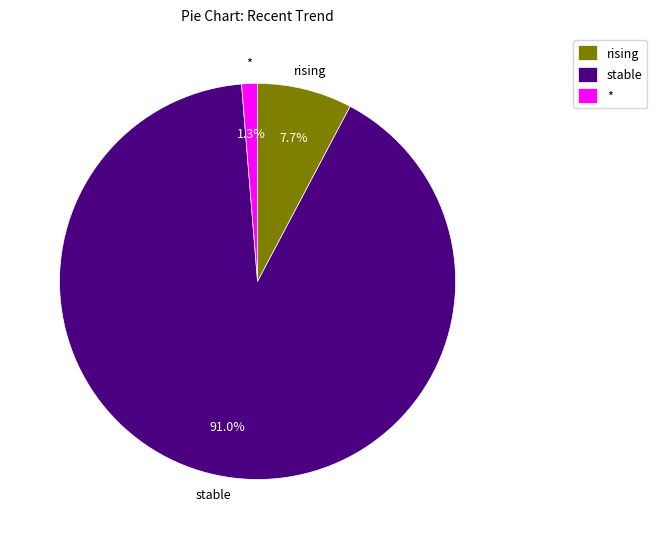

Which has a higher value, rising or *?

rising